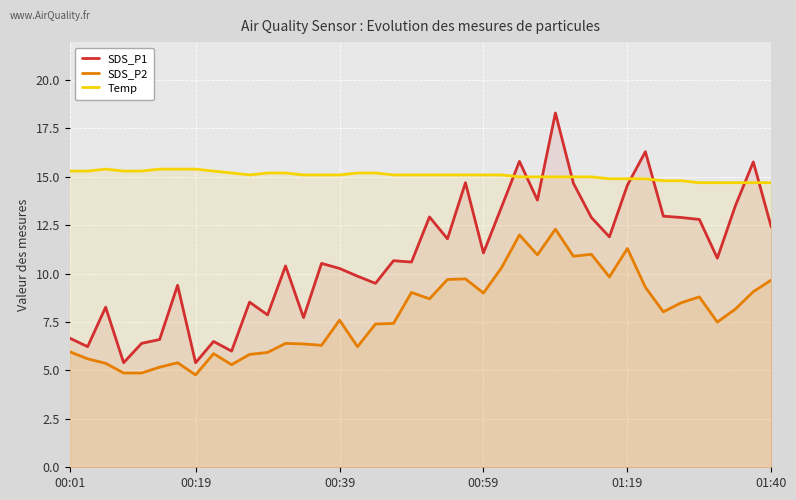

What is the difference between the maximum and second lowest values in the SDS_P1 series?

12.9